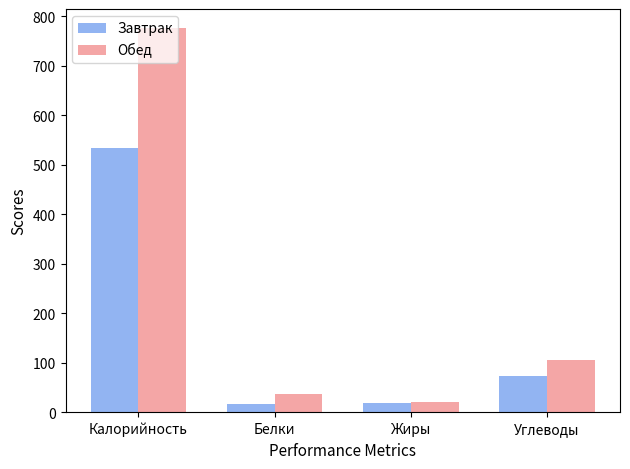

At which label is Завтрак closest to 275?

Углеводы